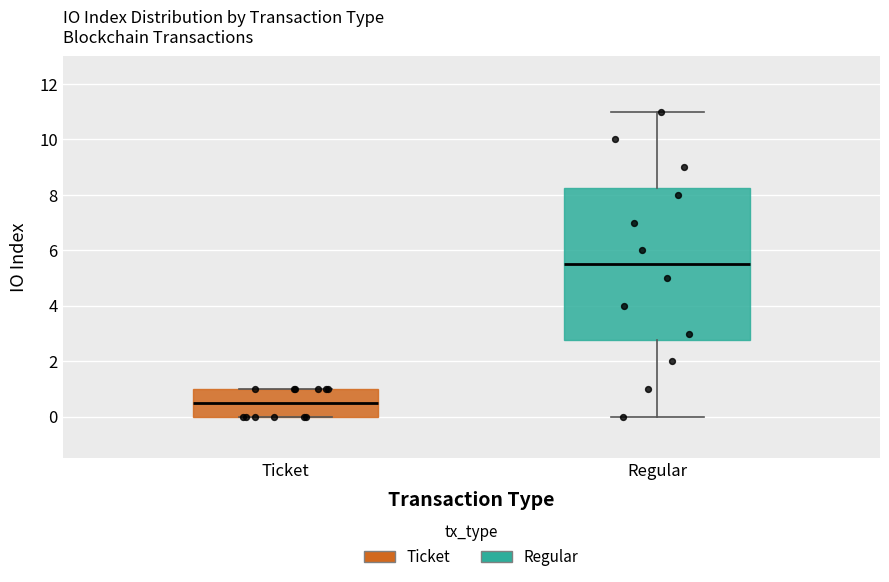

Reading left to right, read every box against the y-axis: the position of its median line, the range the box covers, and the ends of its whiskers. The values are not printed on the chart, so give them approximately, as read against the axis.

Ticket: median 0.6, box 0.0 to 1.0, whiskers 0.0 to 1.0
Regular: median 5.6, box 2.8 to 8.2, whiskers 0.0 to 11.0